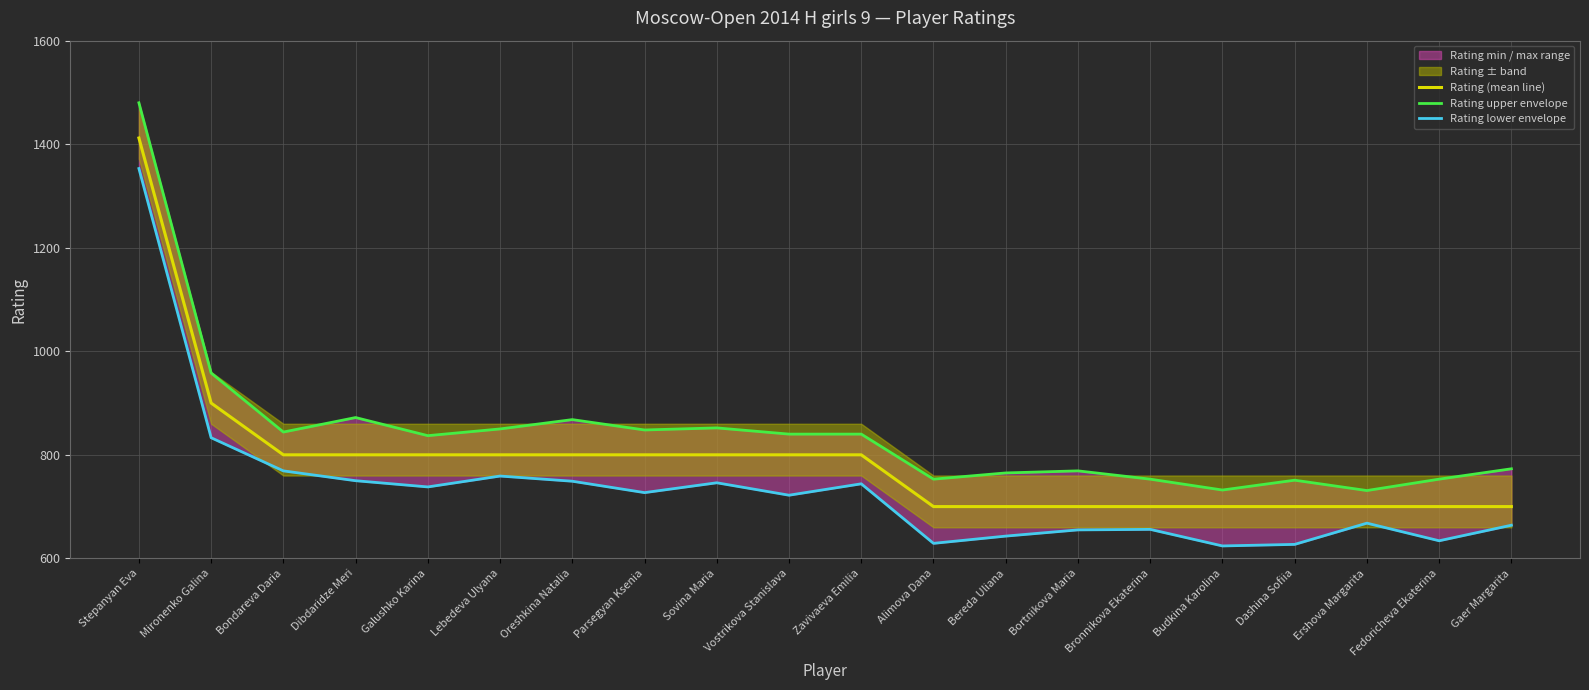

In Rating lower envelope, how many points are lower than both neighbors (excluding endpoints)?

6